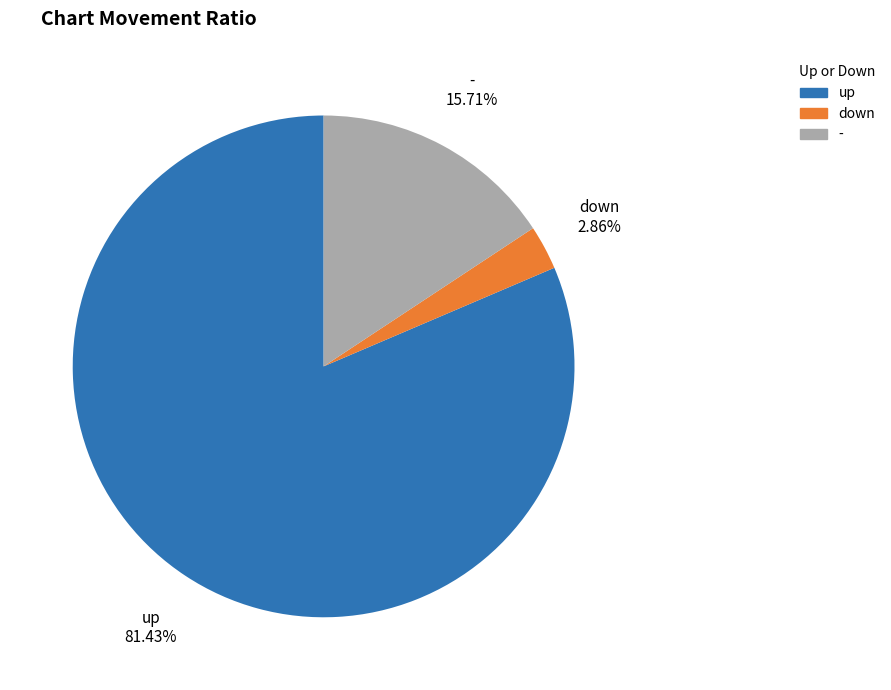

How many segments does this pie chart have?

3